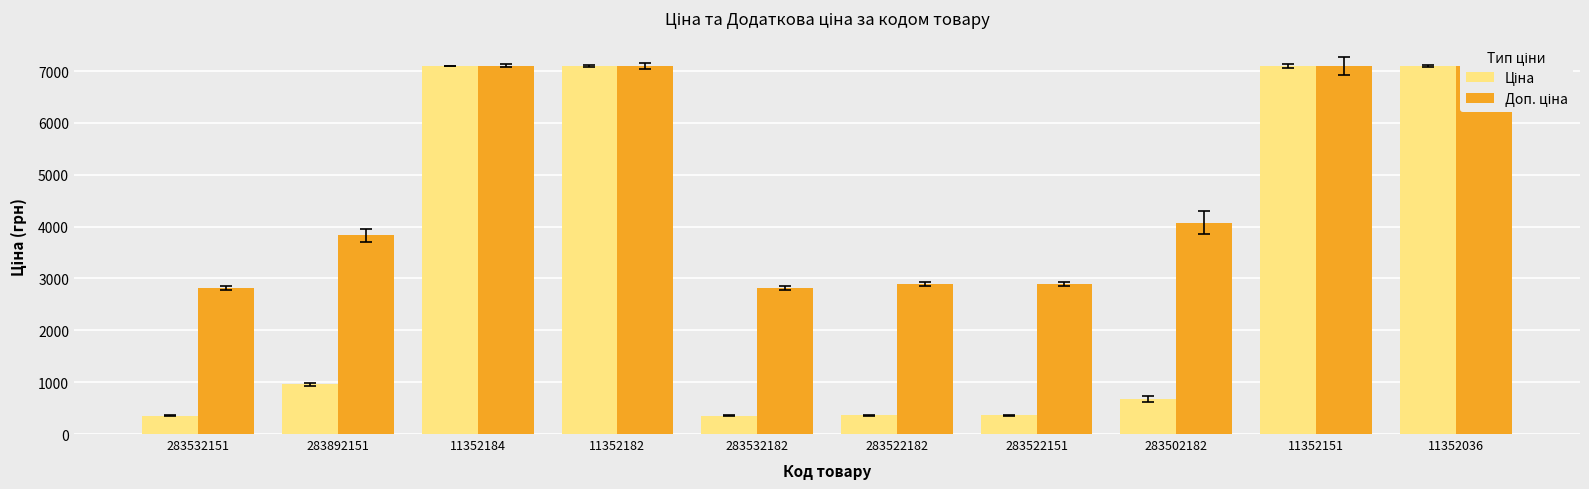

How many groups of bars are there?

10